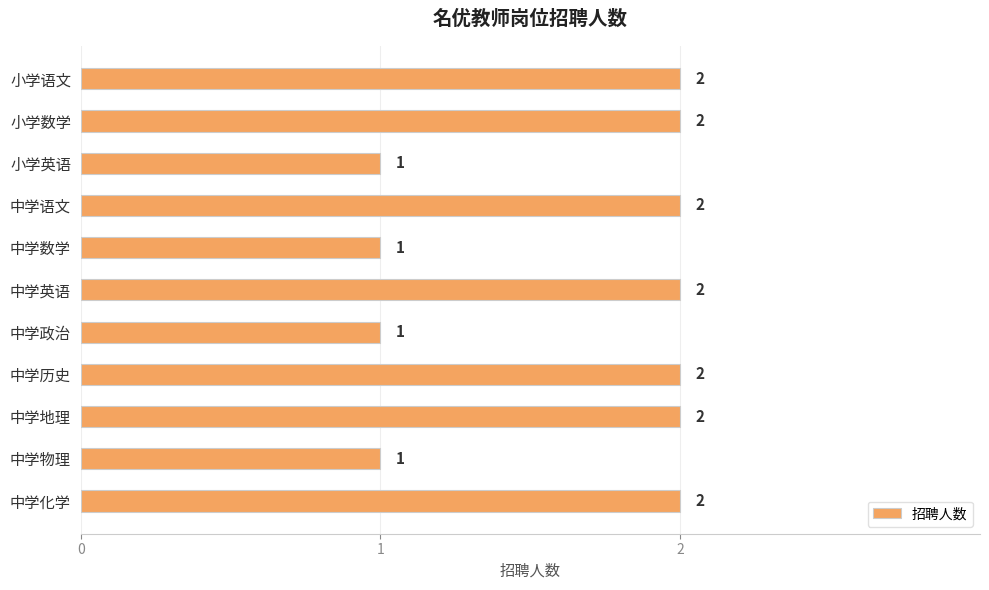

What is the smallest value displayed?

1